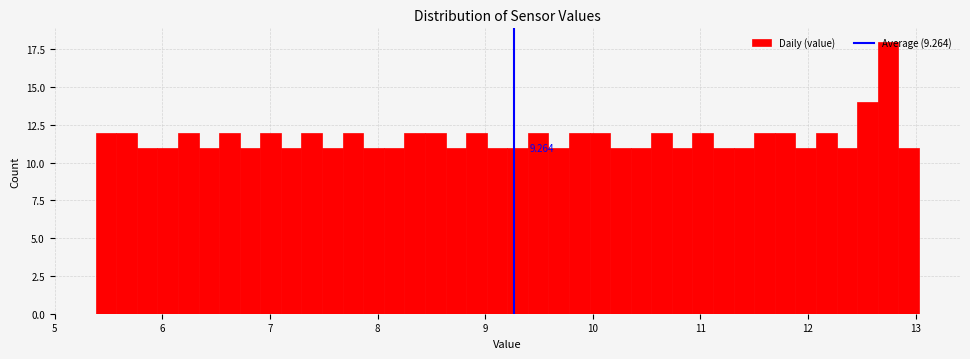

Read against the x-axis, roughly where is the centre of the tallest bar?

12.7